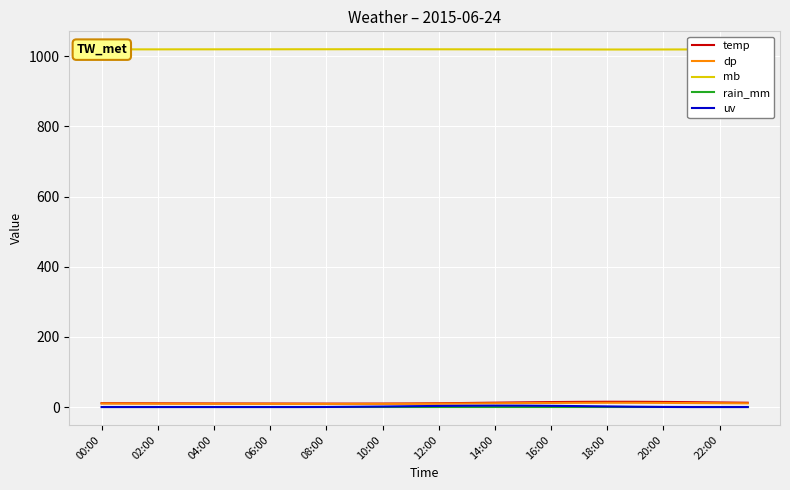

What is the maximum value shown in the chart?

1020.1